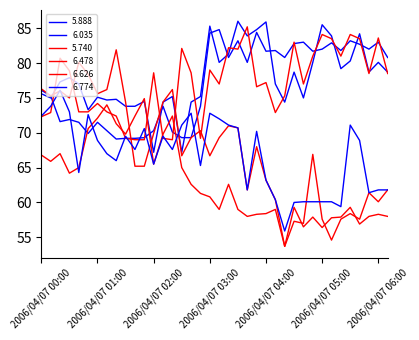

What is the sum of all 6.774 values?

2536.5